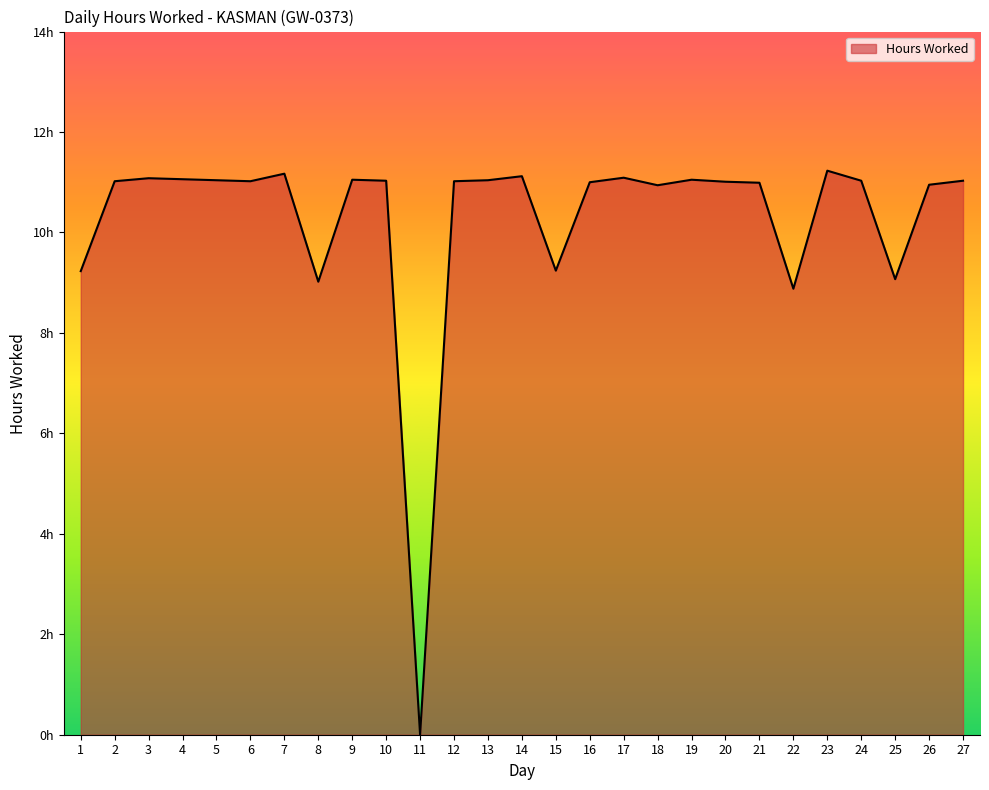

At which category does the chart reach its peak across all series?

23